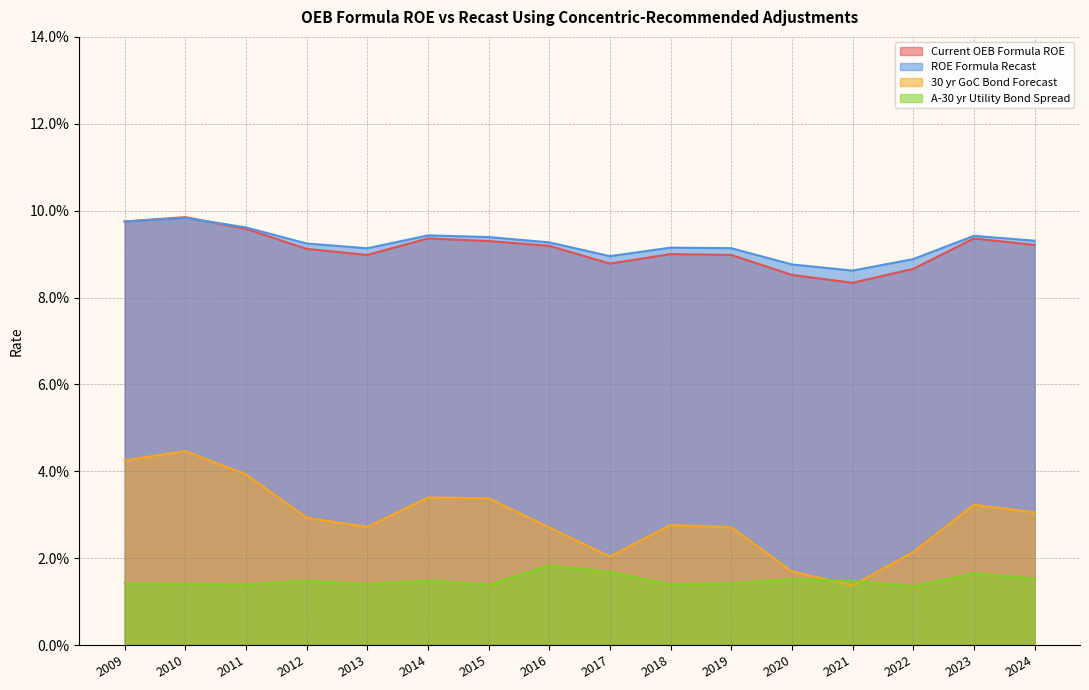

What are all the series names shown in the legend?

Current OEB Formula ROE, ROE Formula Recast, 30 yr GoC Bond Forecast, A-30 yr Utility Bond Spread